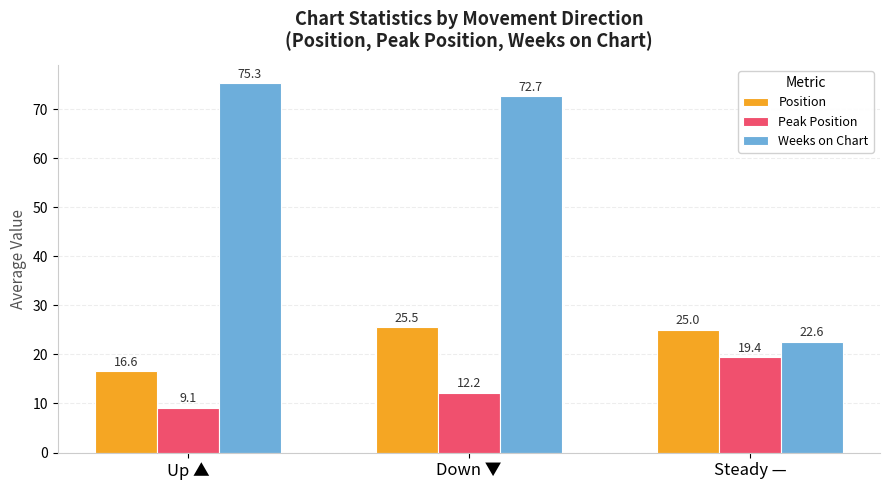

Which series changed the most between Down ▼ and Steady —?

Weeks on Chart